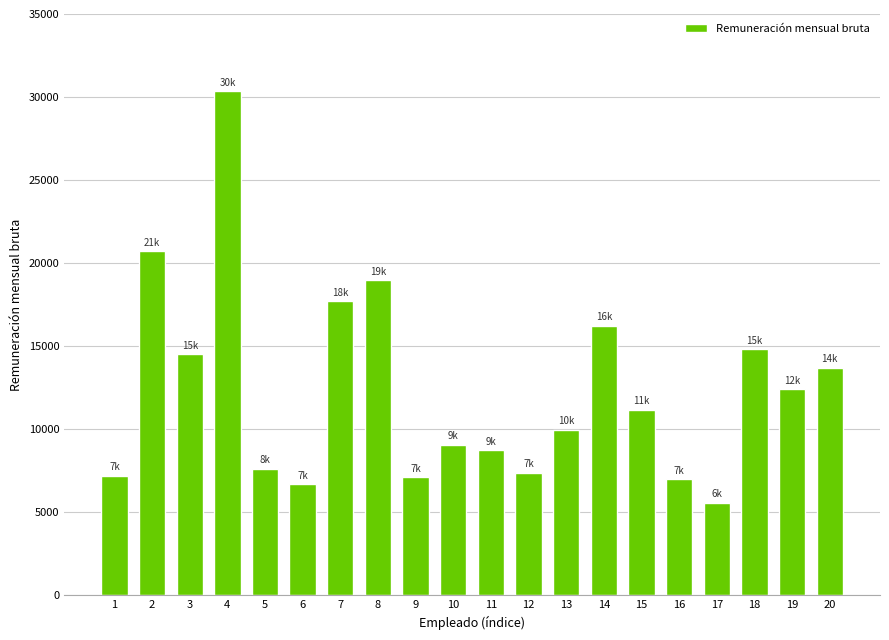

Approximately how many times larger is the value at 17 compared to 6?

0.8